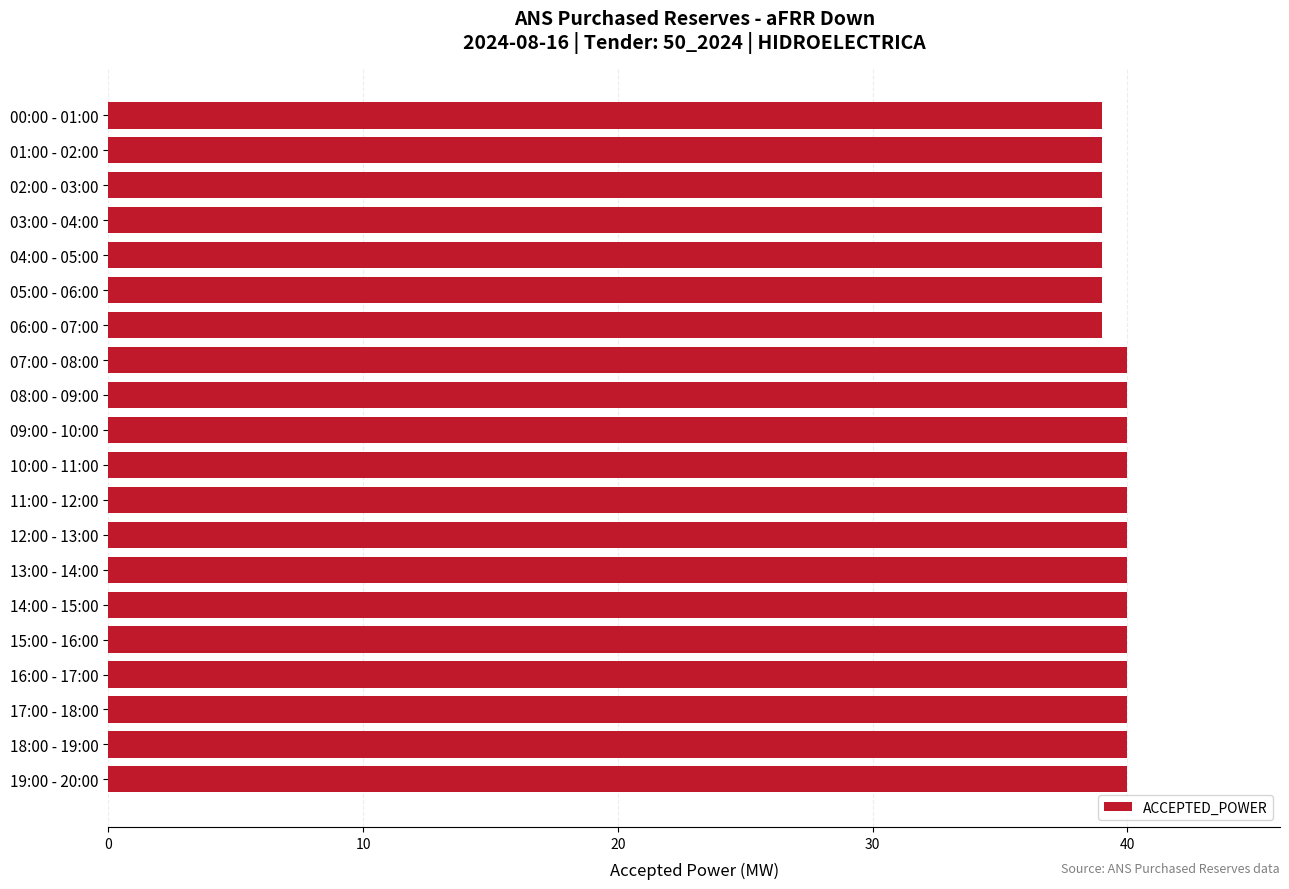

What is the label of the 2nd bar from the bottom?

18:00 - 19:00